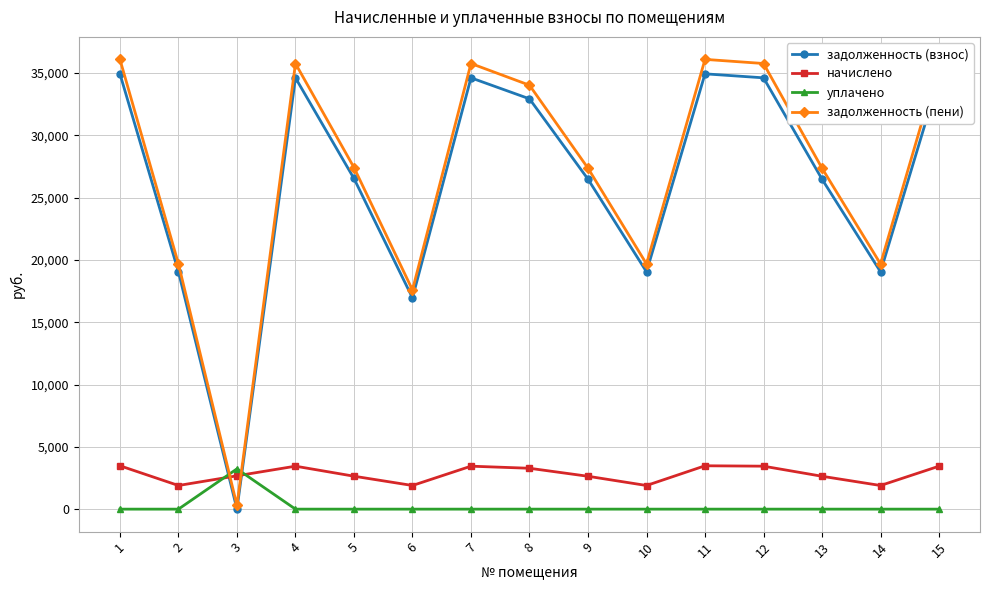

What is the difference between the highest and lowest values at 4?

35753.3